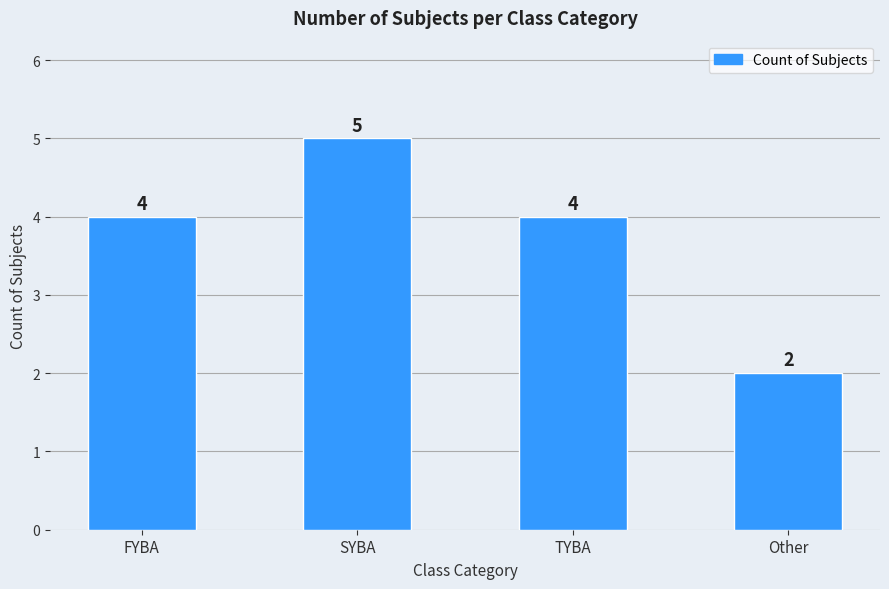

How many values are between 4 and 5?

3